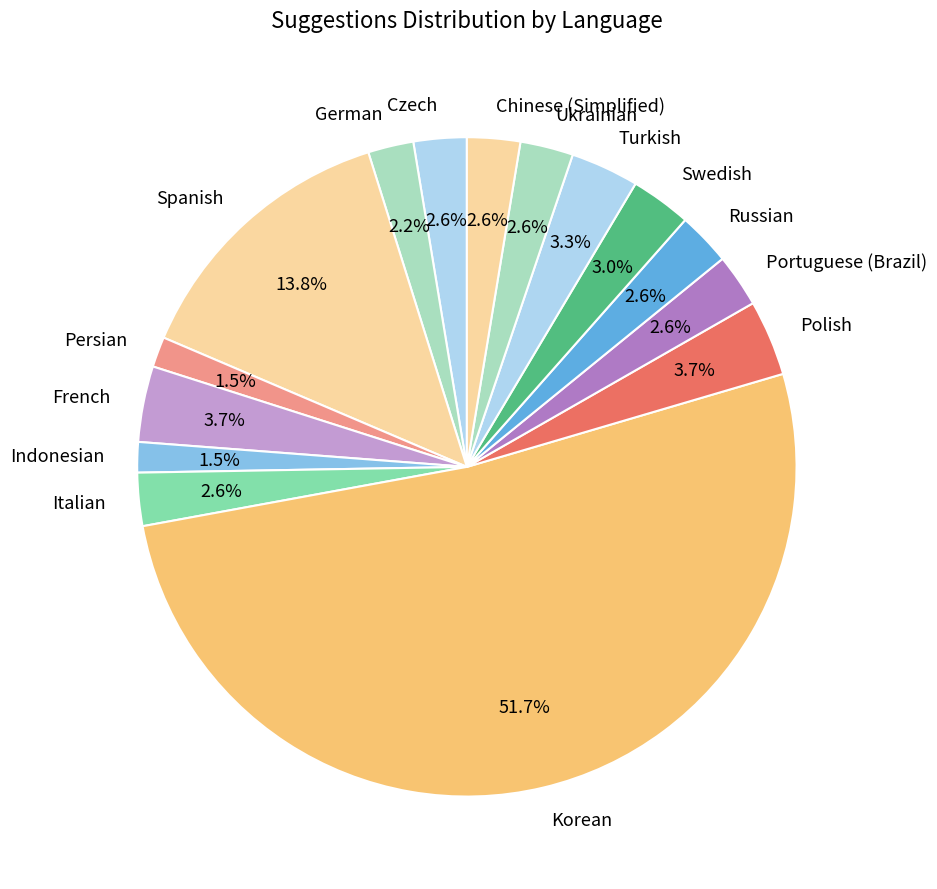

What is the majority slice?

Korean